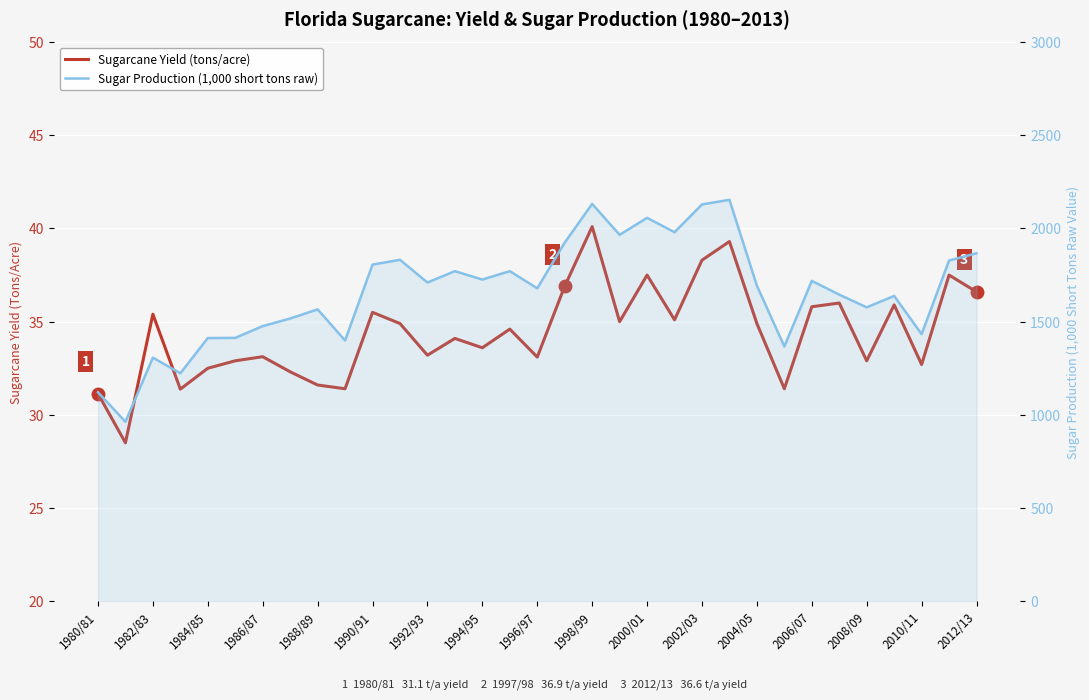

What is the sum of all Sugarcane Yield (tons/acre) values?

1135.2